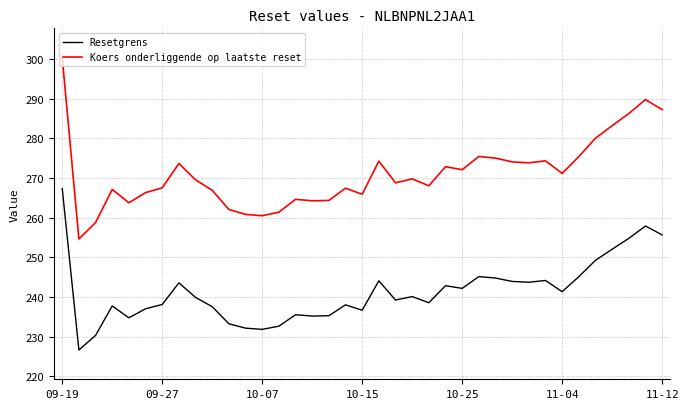

Which series has the largest total across all categories?

Koers onderliggende op laatste reset